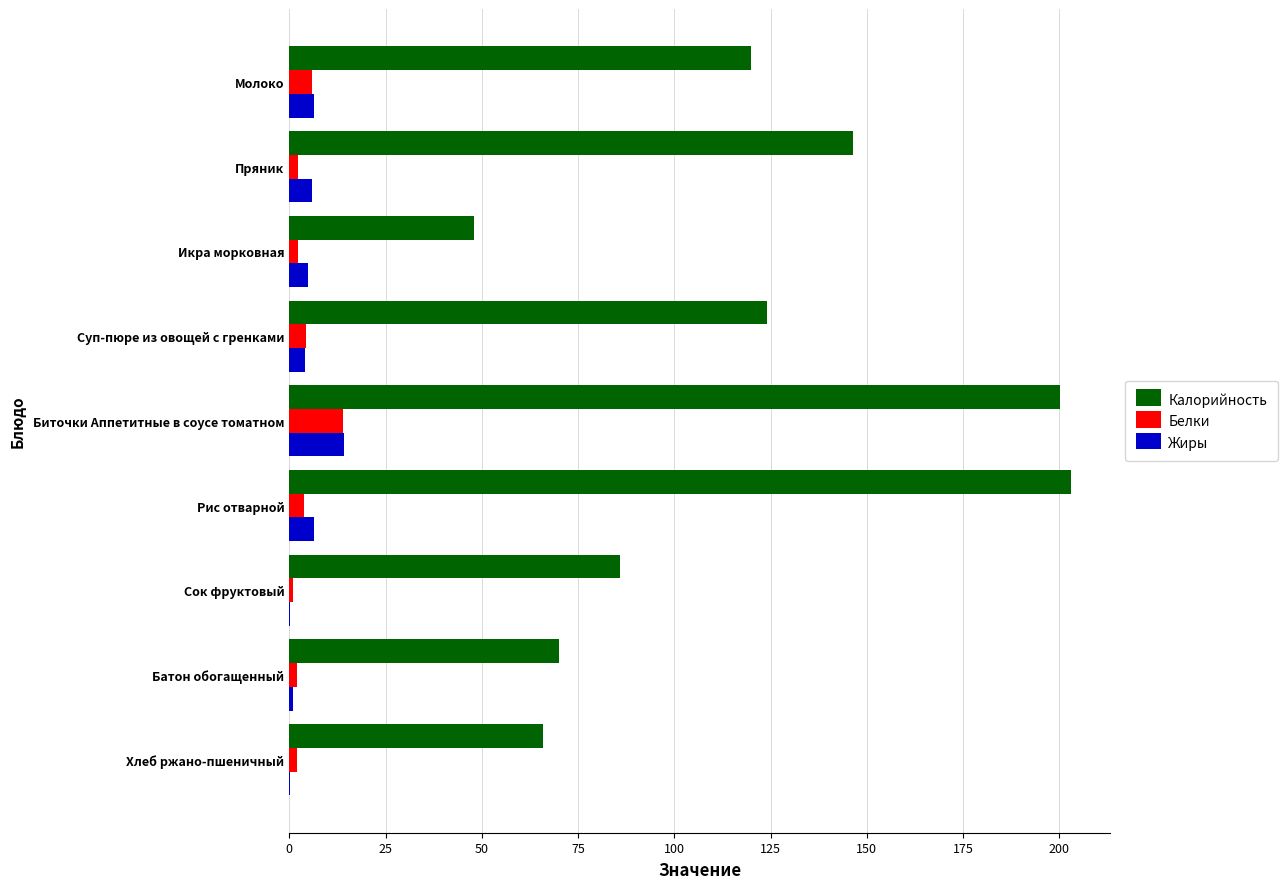

What is the sum of all Калорийность values?

1063.7